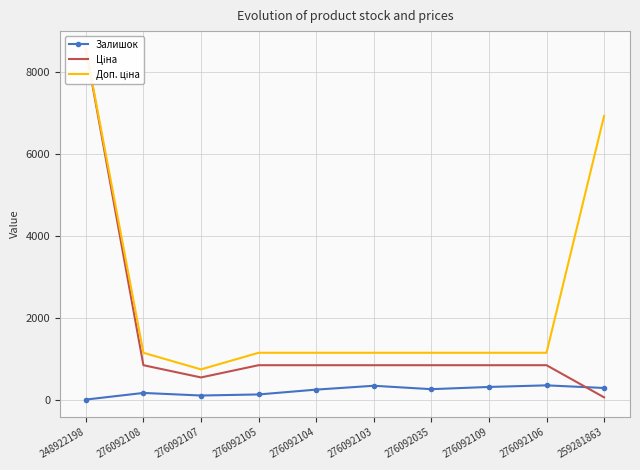

Reading right to left, list all the values displayed in this chart.

Залишок: 259281863=298.0	276092106=362.0	276092109=323.0	276092035=269.0	276092103=352.0	276092104=258.0	276092105=140.0	276092107=114.0	276092108=177.0	248922198=15.0
Ціна: 259281863=69.4	276092106=854.0	276092109=854.0	276092035=854.0	276092103=854.0	276092104=854.0	276092105=854.0	276092107=555.1	276092108=854.0	248922198=8581.1
Доп. ціна: 259281863=6938.0	276092106=1157.3	276092109=1157.3	276092035=1157.3	276092103=1157.3	276092104=1157.3	276092105=1157.3	276092107=752.0	276092108=1157.3	248922198=8581.1